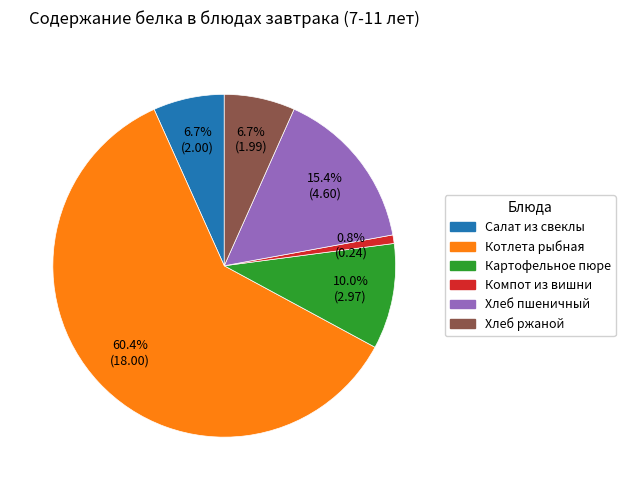

Between Хлеб пшеничный and Котлета рыбная, which is larger?

Котлета рыбная